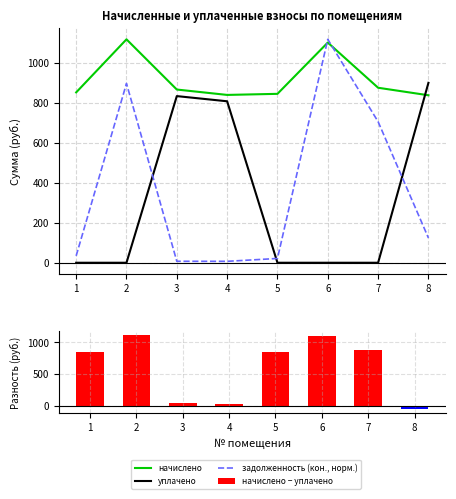

How many data points in задолженность (кон., норм.) are less than 123?

4